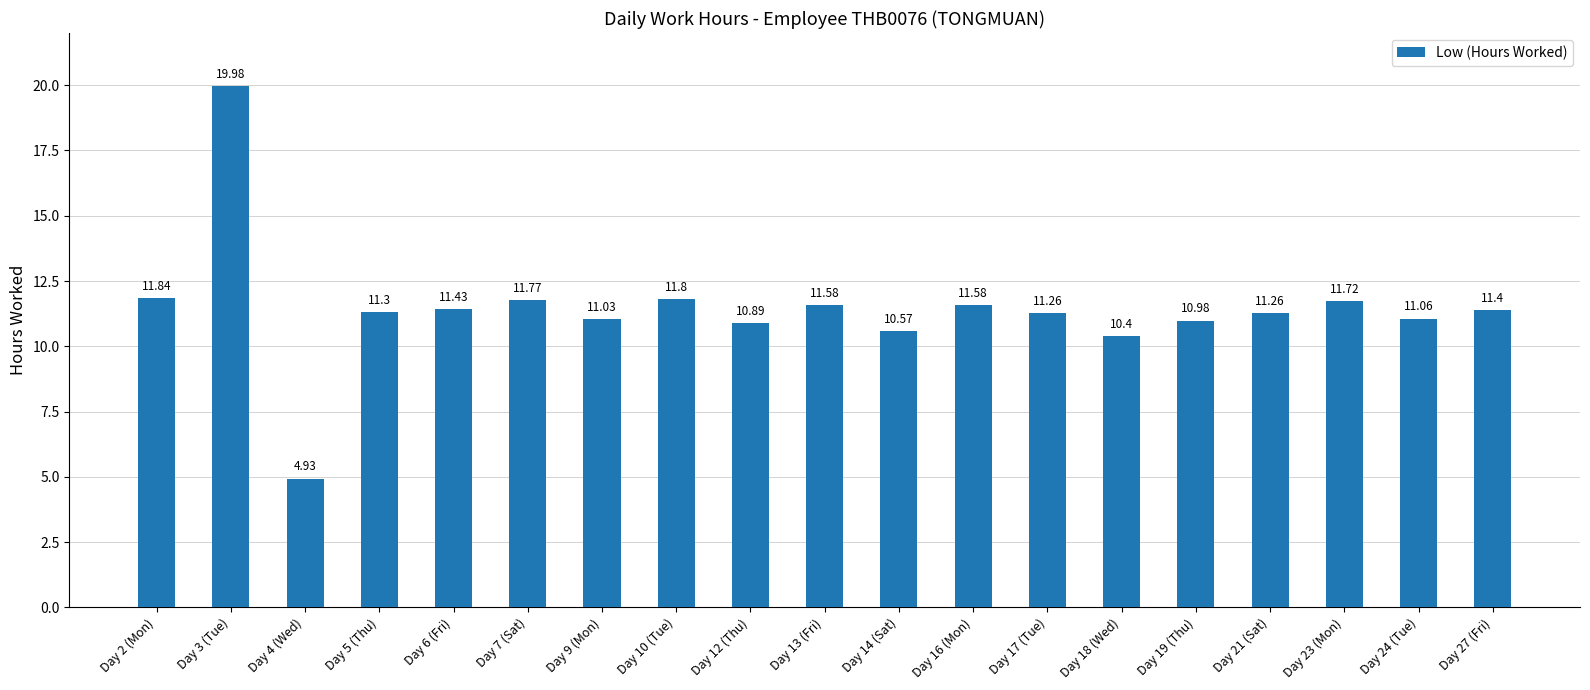

Does the chart contain stacked bars?

No